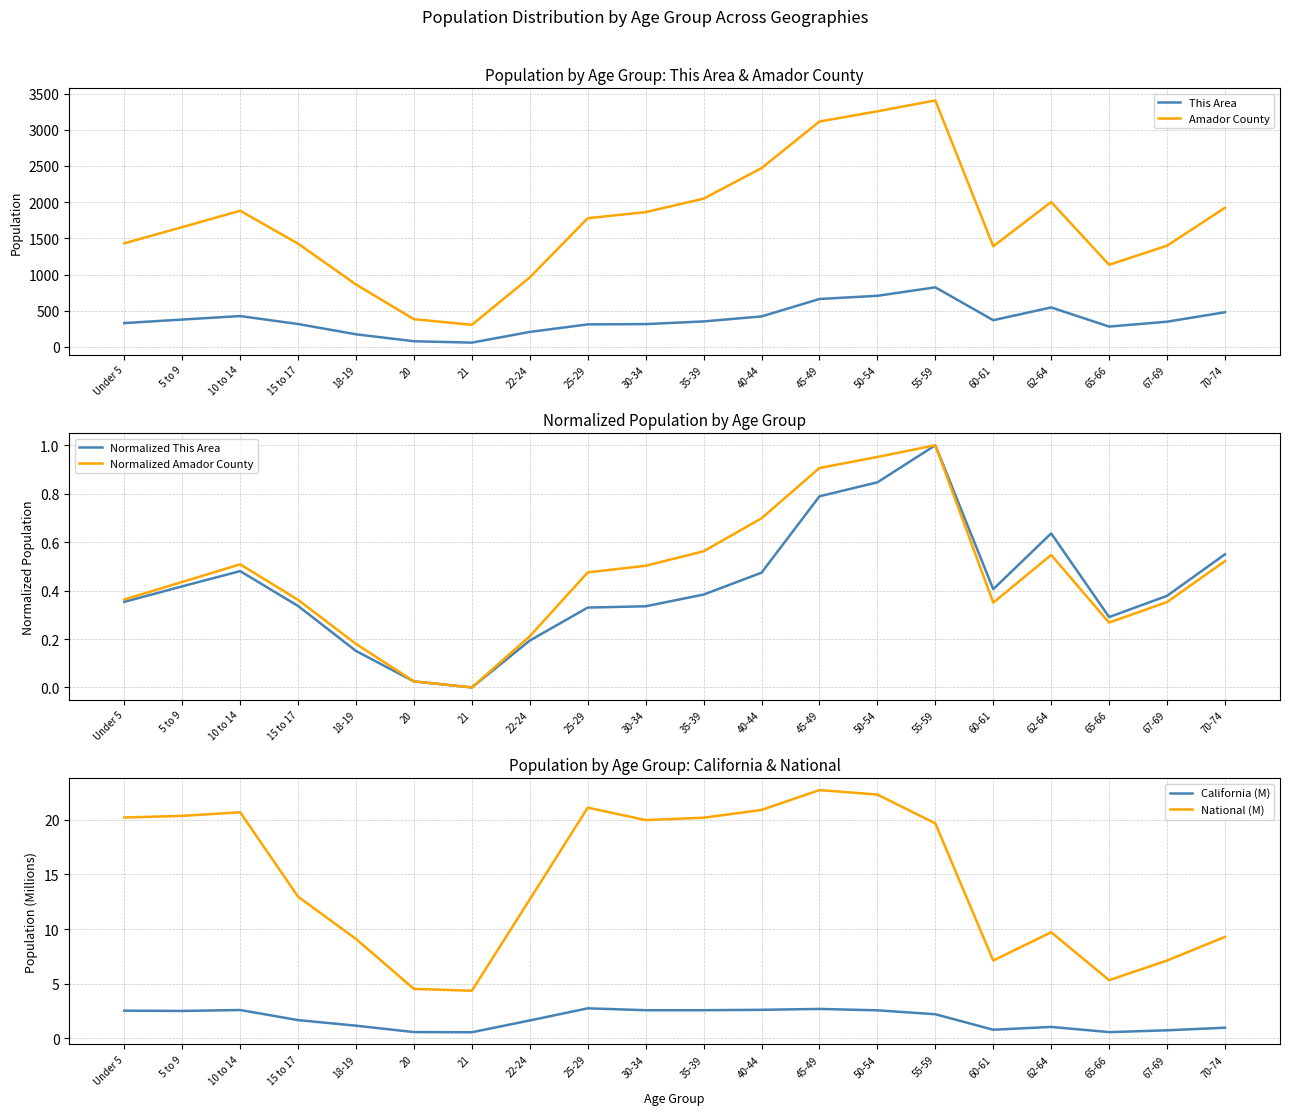

Read the Normalized Amador County value at 65-66.

0.3